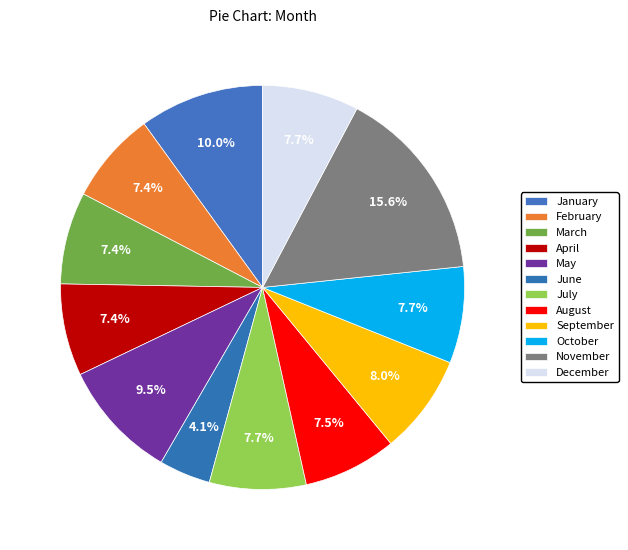

Between June and January, which is larger?

January